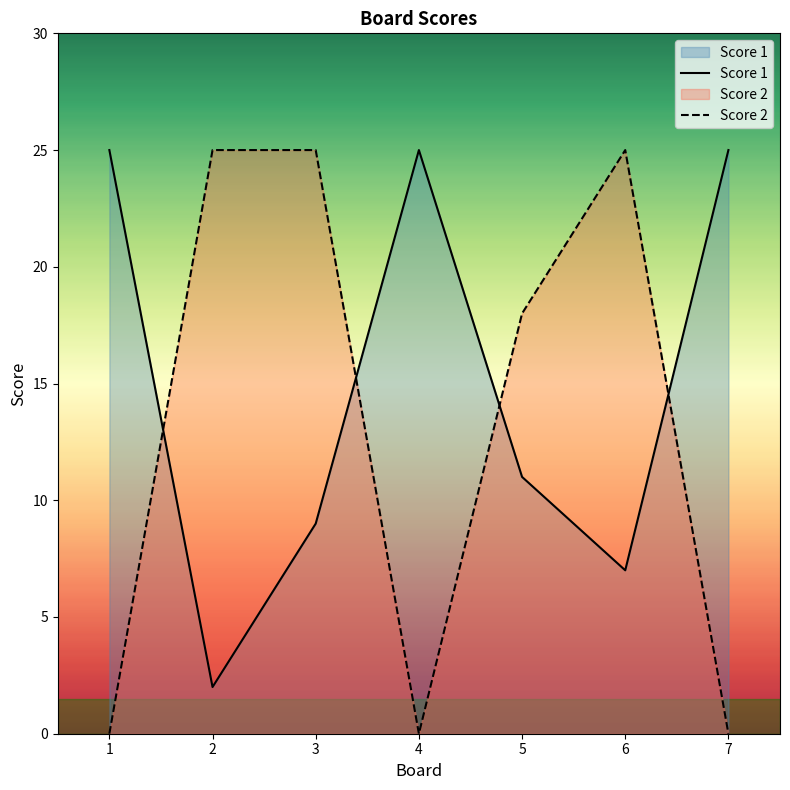

What is the difference between the highest and lowest values at 6?

18